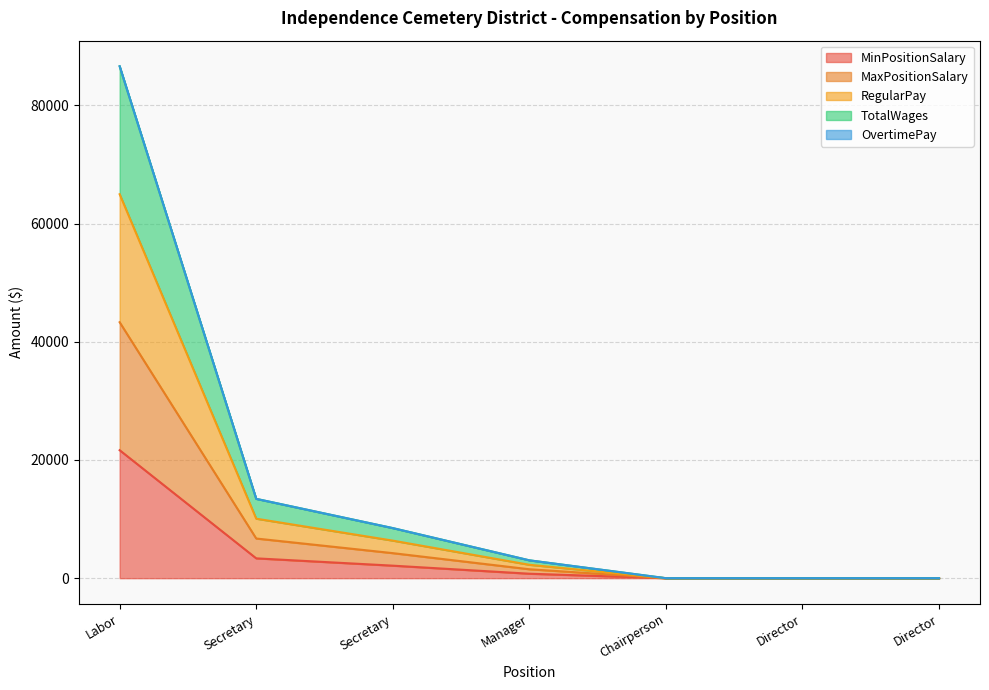

Where does the MaxPositionSalary series first go above 755?

Labor